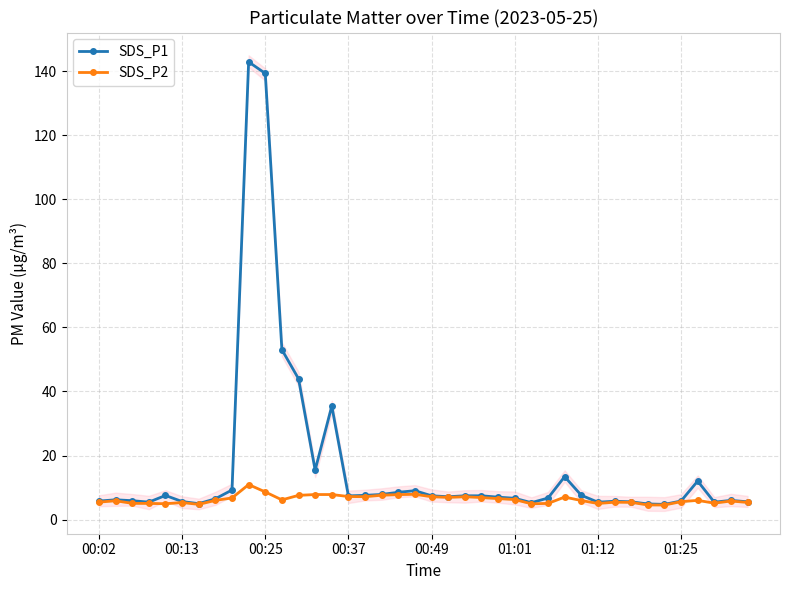

Rank the series by their average value, from lowest to highest.

SDS_P2, SDS_P1